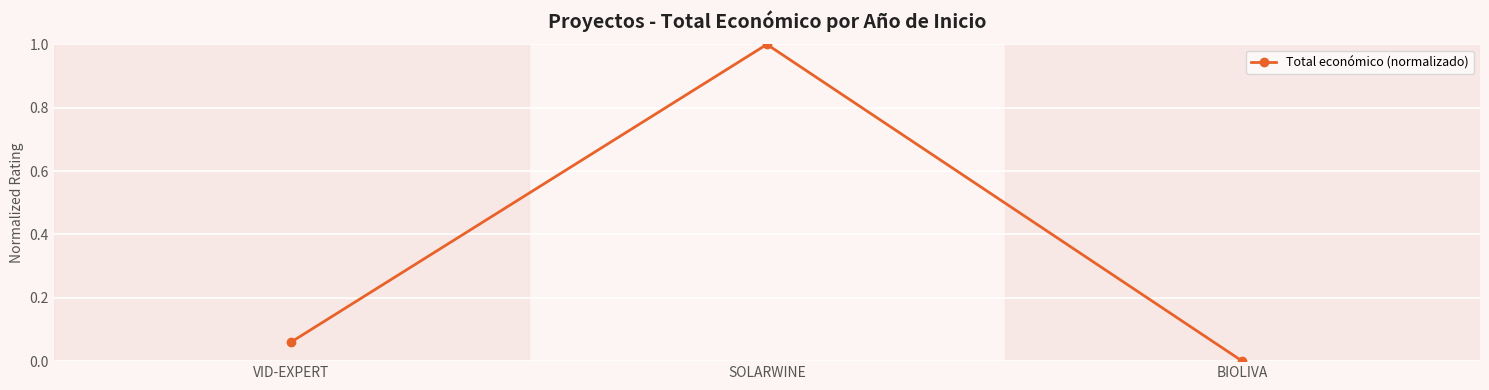

Which label corresponds to the smallest value in the chart?

BIOLIVA